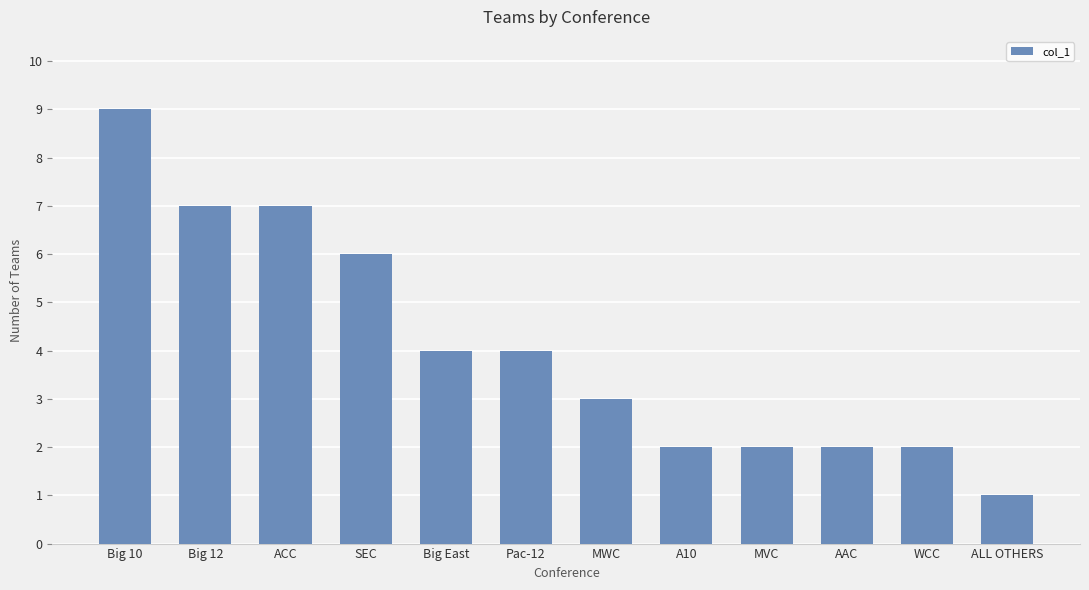

How many series are shown in this chart?

1